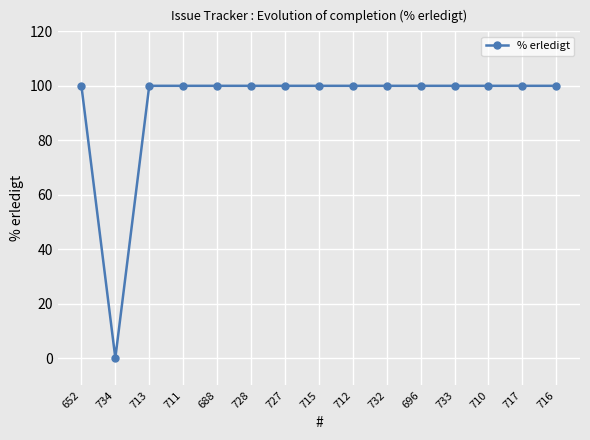

True or false: the data shows 27 at 696.

False